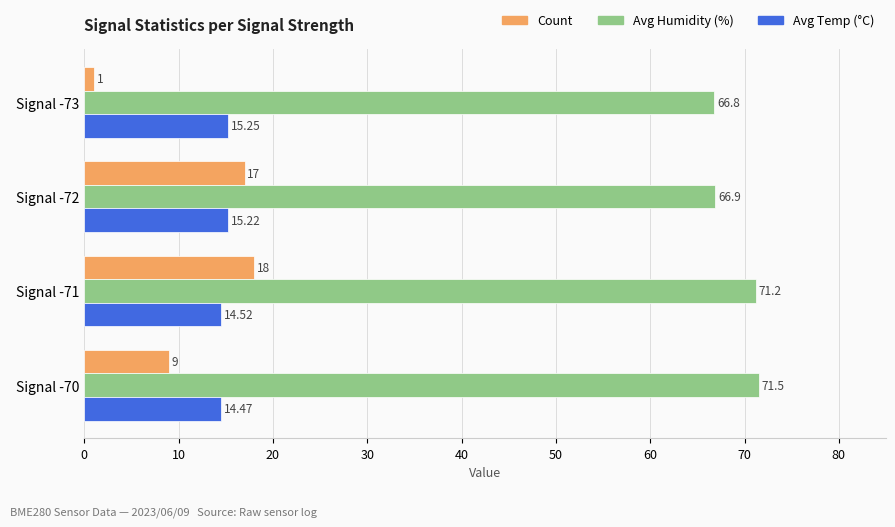

What are all the series names shown in the legend?

Count, Avg Humidity (%), Avg Temp (°C)